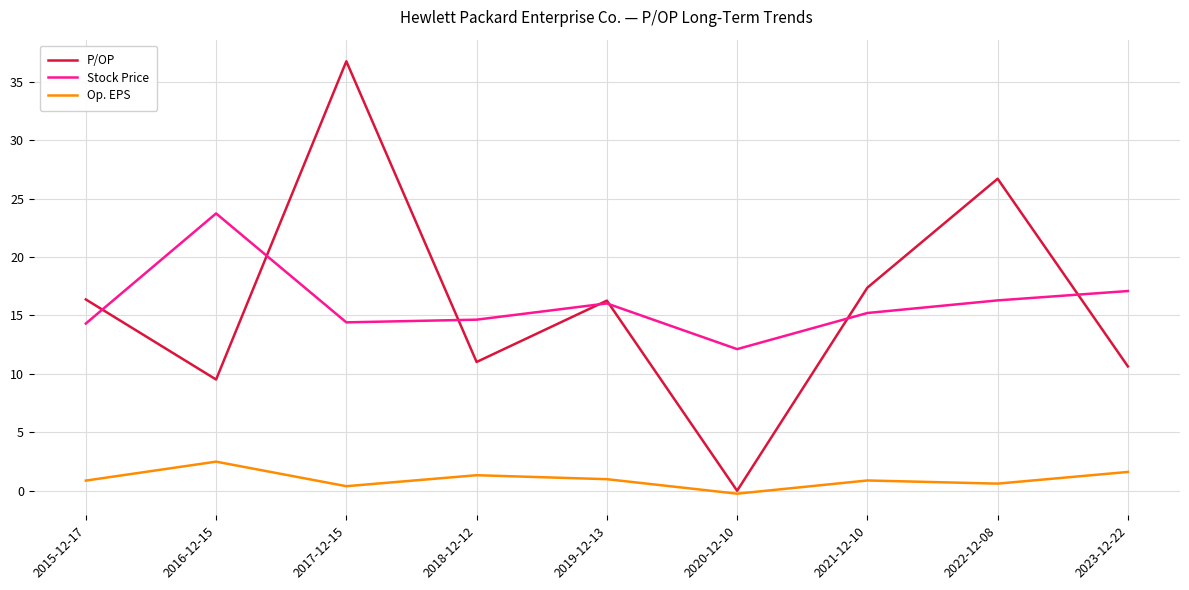

Where is P/OP nearest to the value 18?

2021-12-10